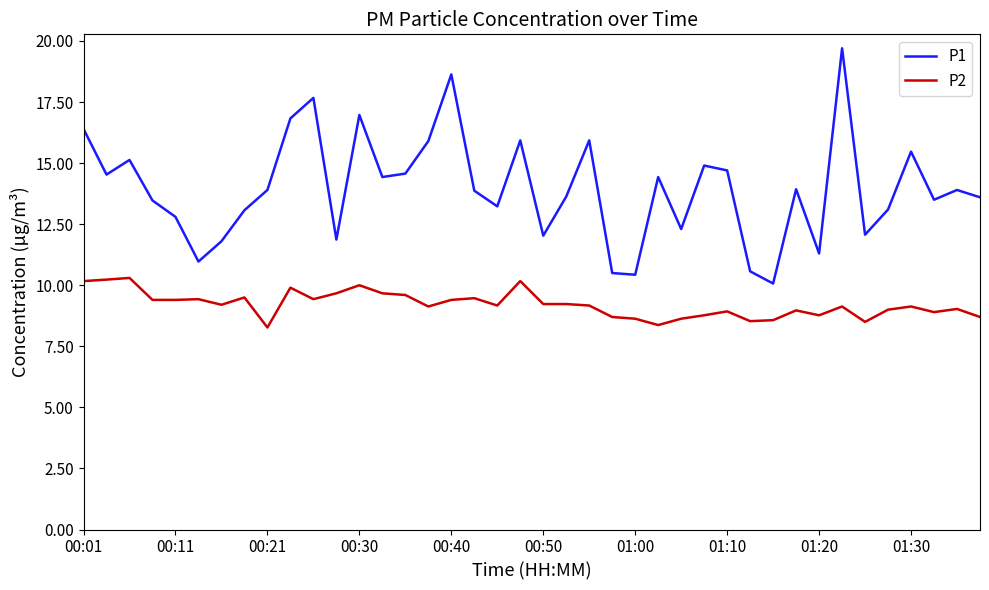

Which series has the widest spread of values?

P1